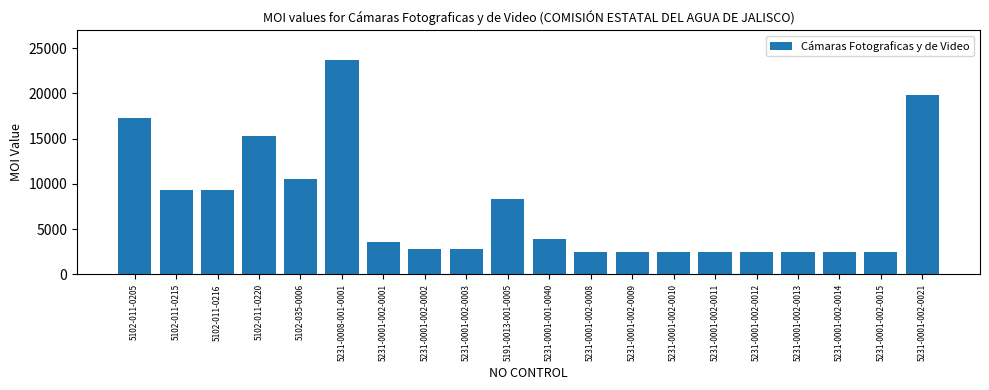

What is the value of the 16th bar from the left?

2480.0